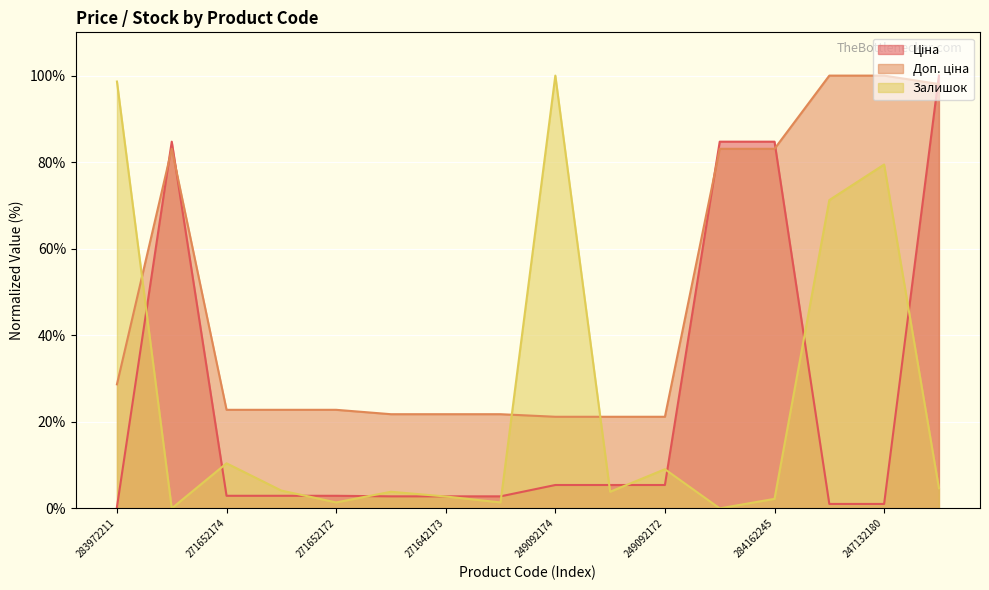

True or false: Доп. ціна has more than 0 interior local peaks.

True